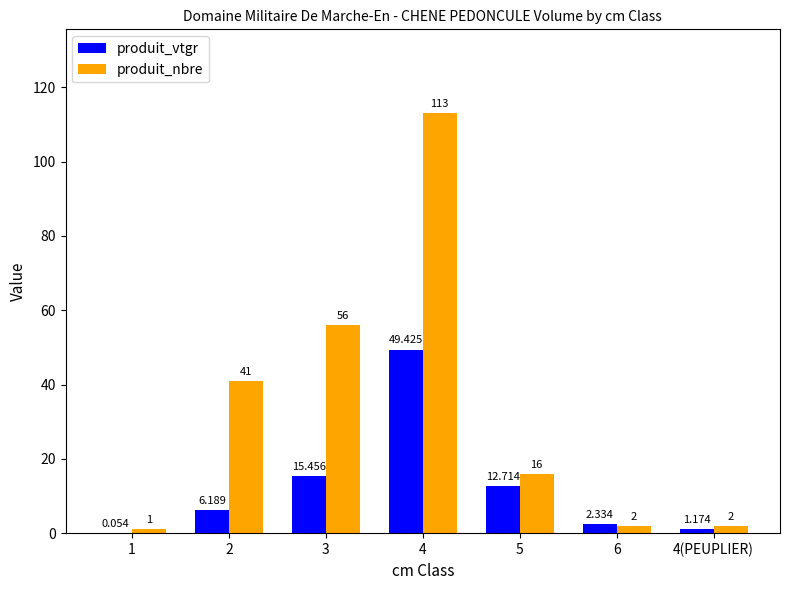

Is the value of produit_nbre at 4 greater than the value of produit_vtgr at 5?

Yes